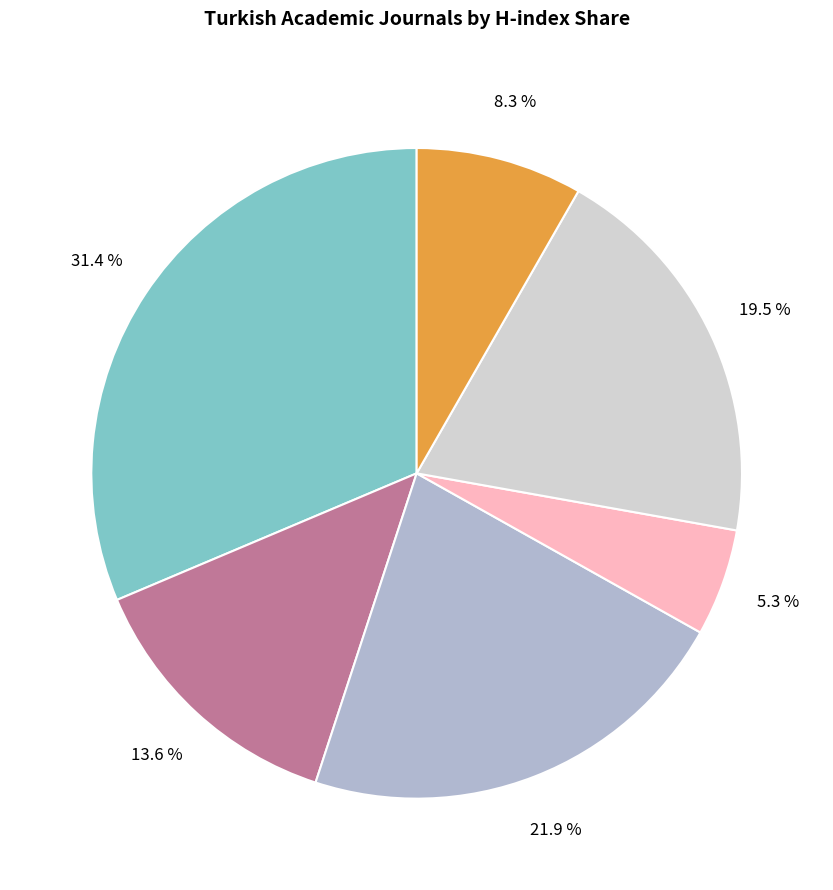

Is there any slice that represents more than half of the pie?

No